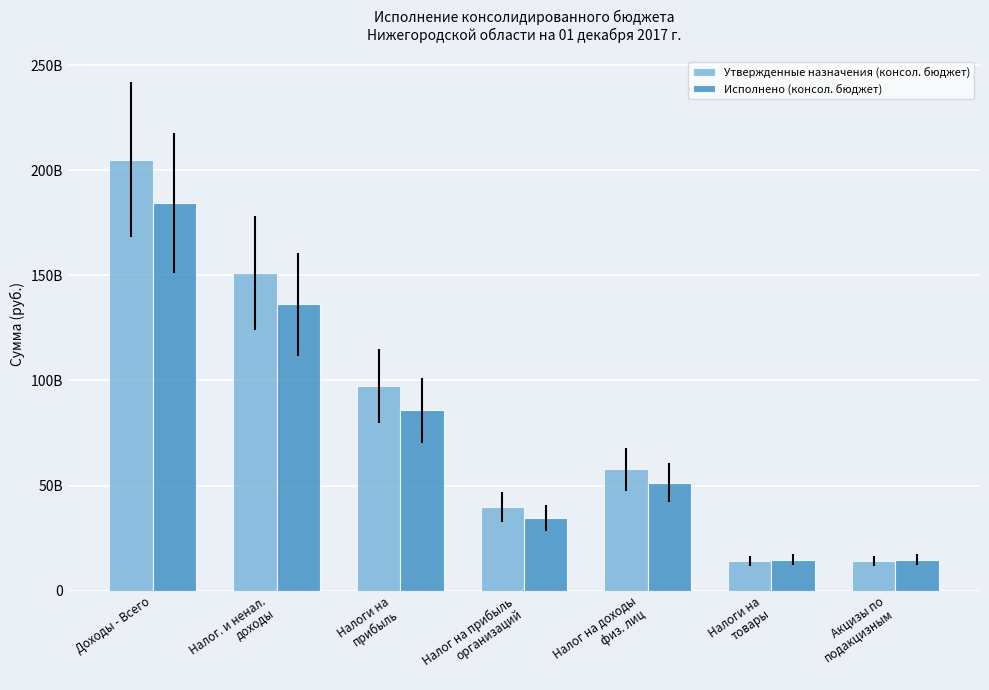

Does the chart contain stacked bars?

No